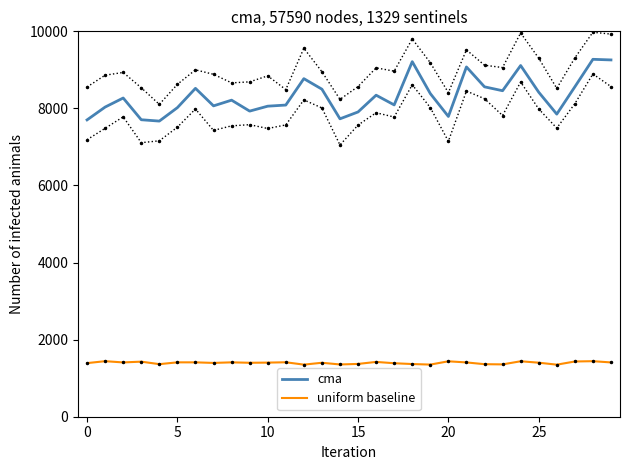

The value of cma at 5 is 4552. True or false?

False